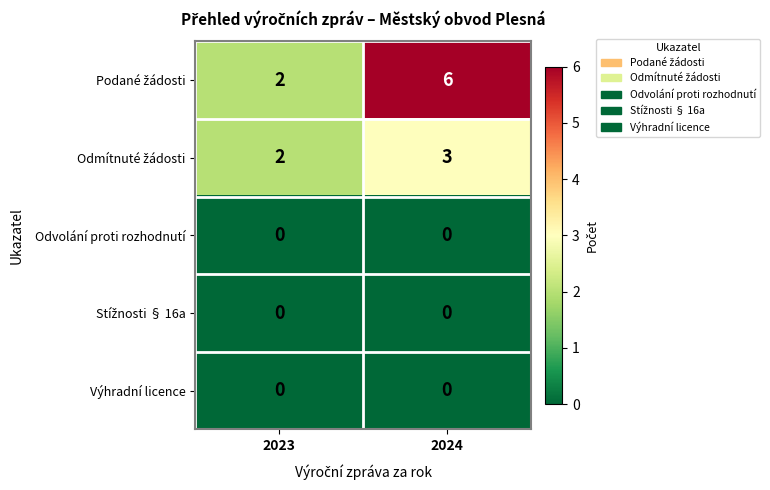

Which category has the highest value across all series?

2024